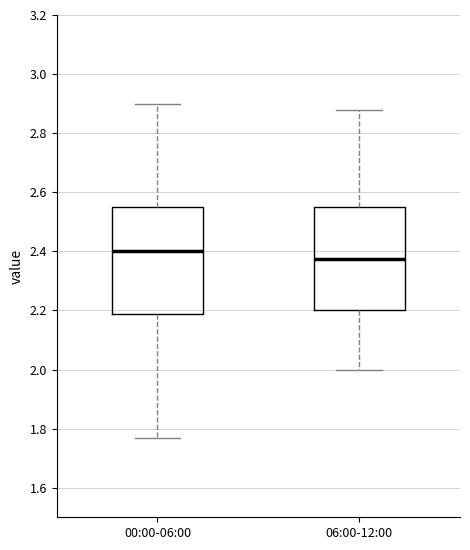

Which box has the highest median line?

00:00-06:00